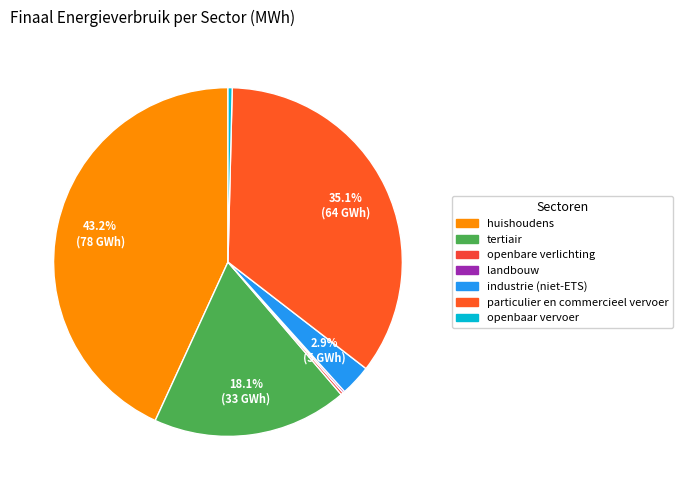

To the nearest percent, what is the combined percentage of tertiair and openbare verlichting?

18%